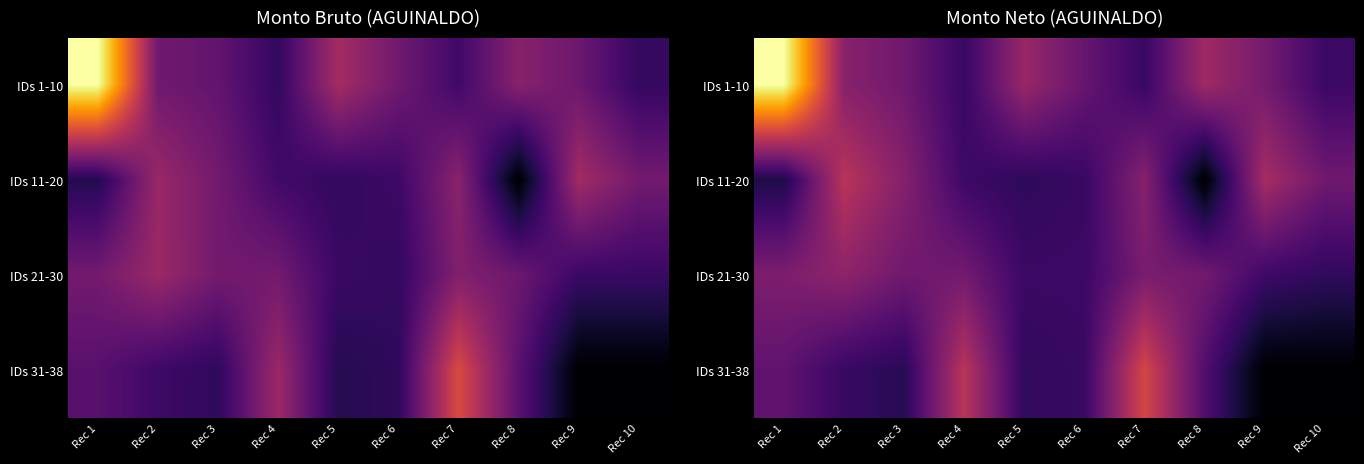

Is the value of IDs 31-38 at Rec 8 greater than the value of IDs 21-30 at Rec 9?

Yes